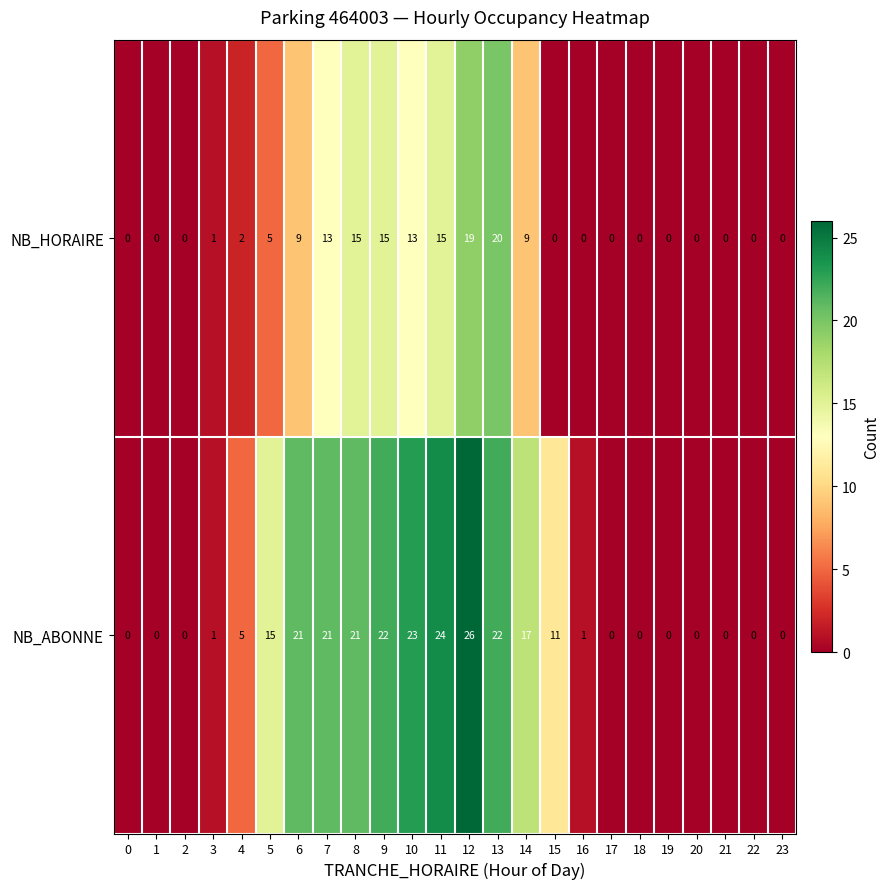

How many values in NB_ABONNE are above zero?

14